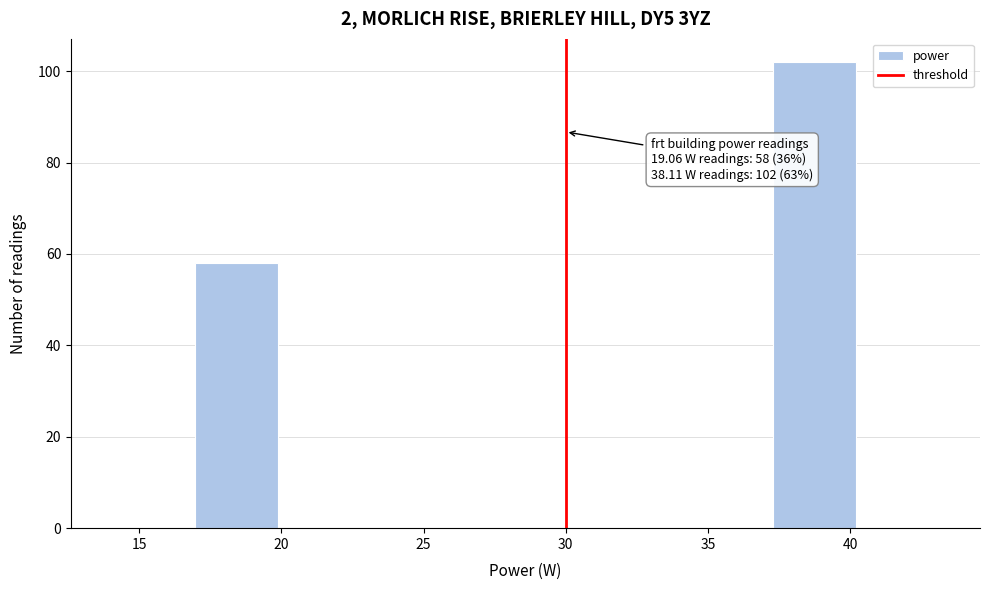

Which range on the x-axis has the tallest bar?

37.5 to 40.0